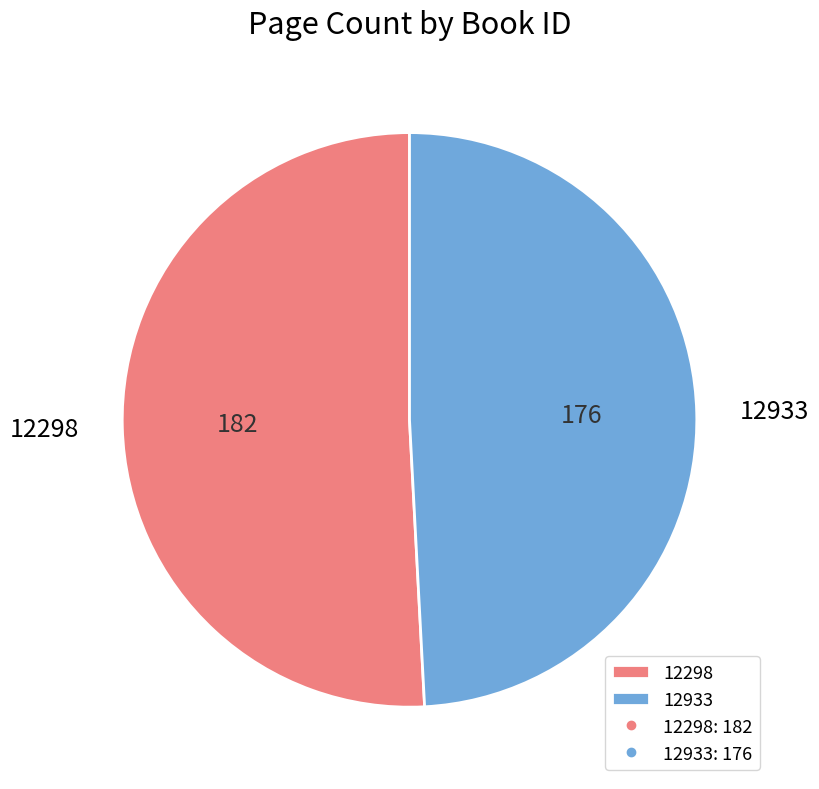

Count the number of slices in the pie.

2